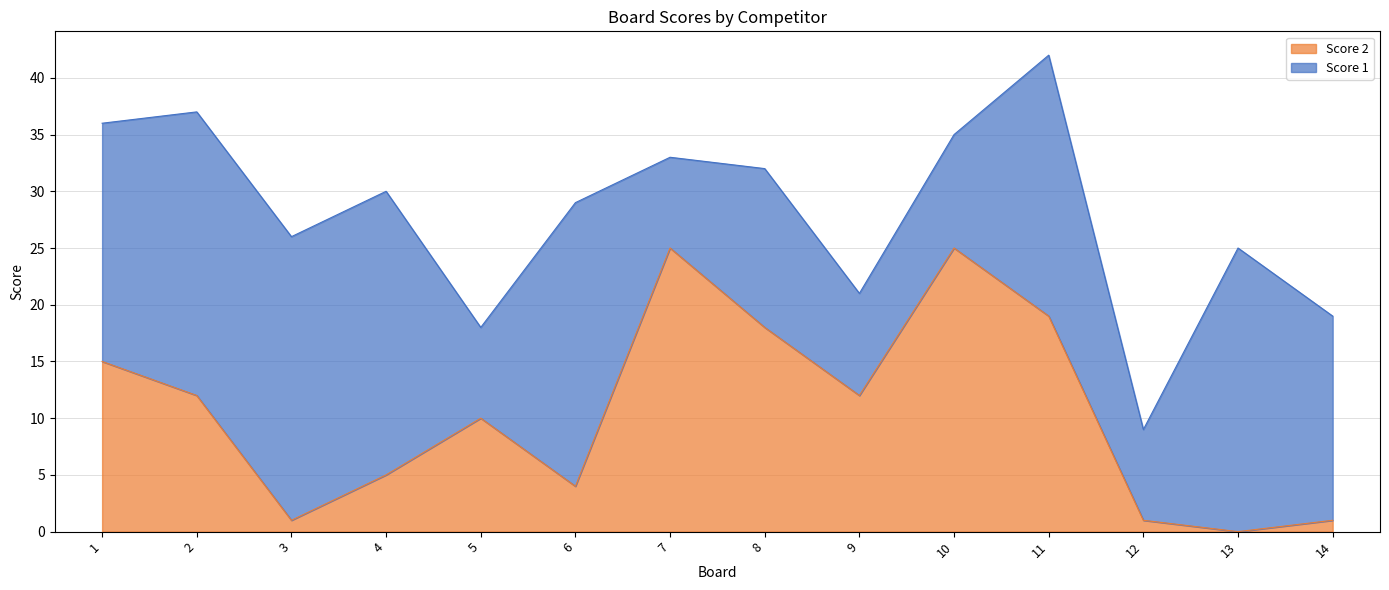

The chart shows a value of 1 at 12. True or false?

True